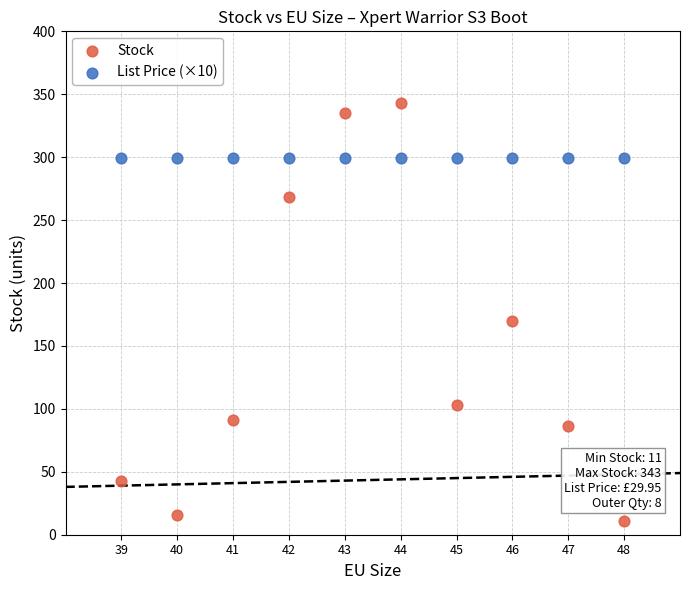

Which series reaches the maximum Y coordinate?

Stock